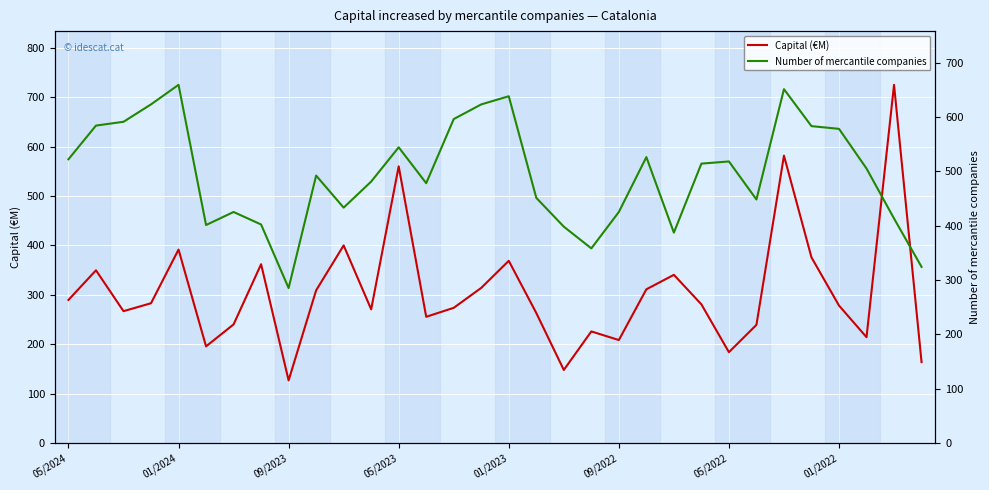

At 05/2024, list the series in order from largest to smallest.

Number of mercantile companies, Capital (€M)